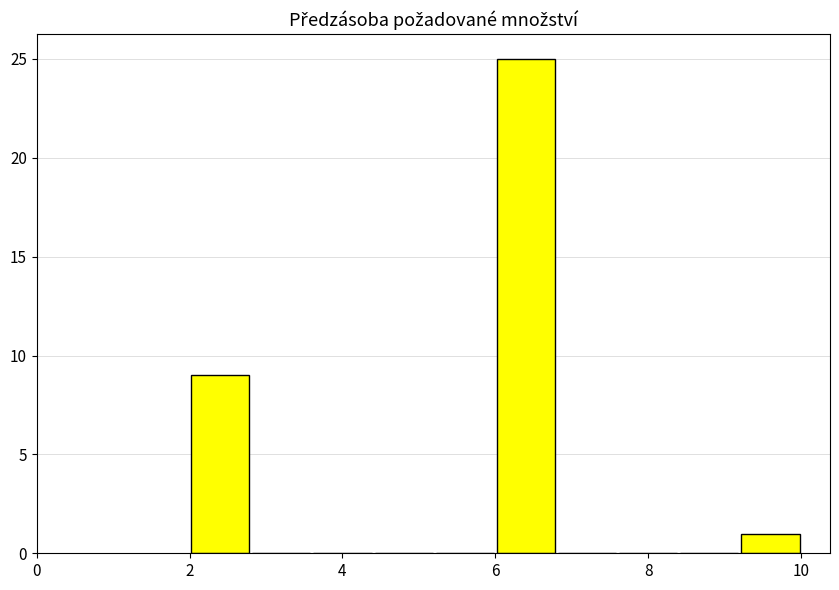

Reading left to right, list every bar in this chart as the range it spans on the x-axis followed by its height. The values are not printed on the chart, so give them approximately, as read against the axis.

2.0 to 2.8: 9
2.8 to 3.6: 0
3.6 to 4.4: 0
4.4 to 5.2: 0
5.2 to 6.0: 0
6.0 to 6.8: 25
6.8 to 7.6: 0
7.6 to 8.4: 0
8.4 to 9.2: 0
9.2 to 10.0: 1